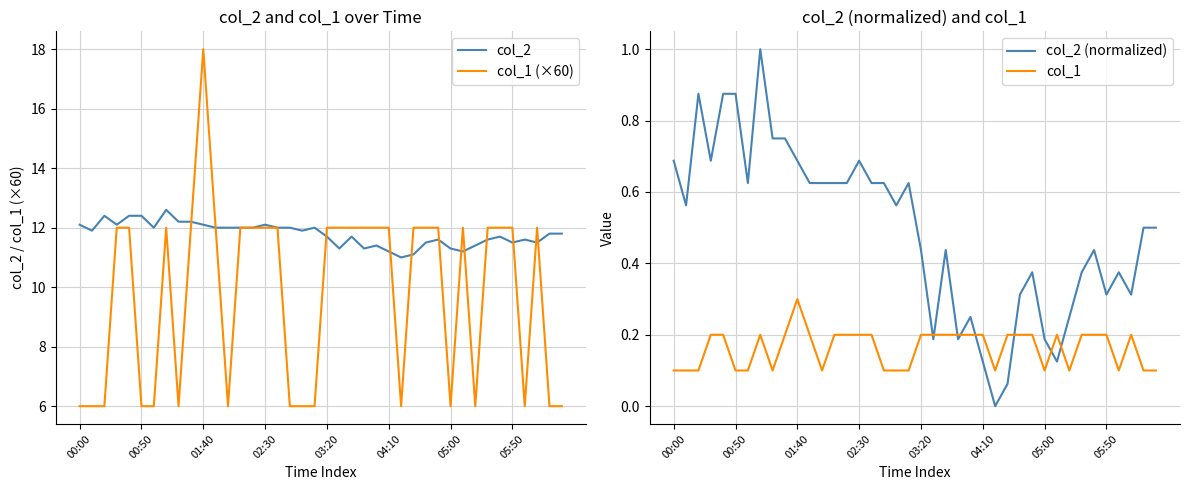

Is it true that col_2 (normalized) equals 0.2 at 38?

False